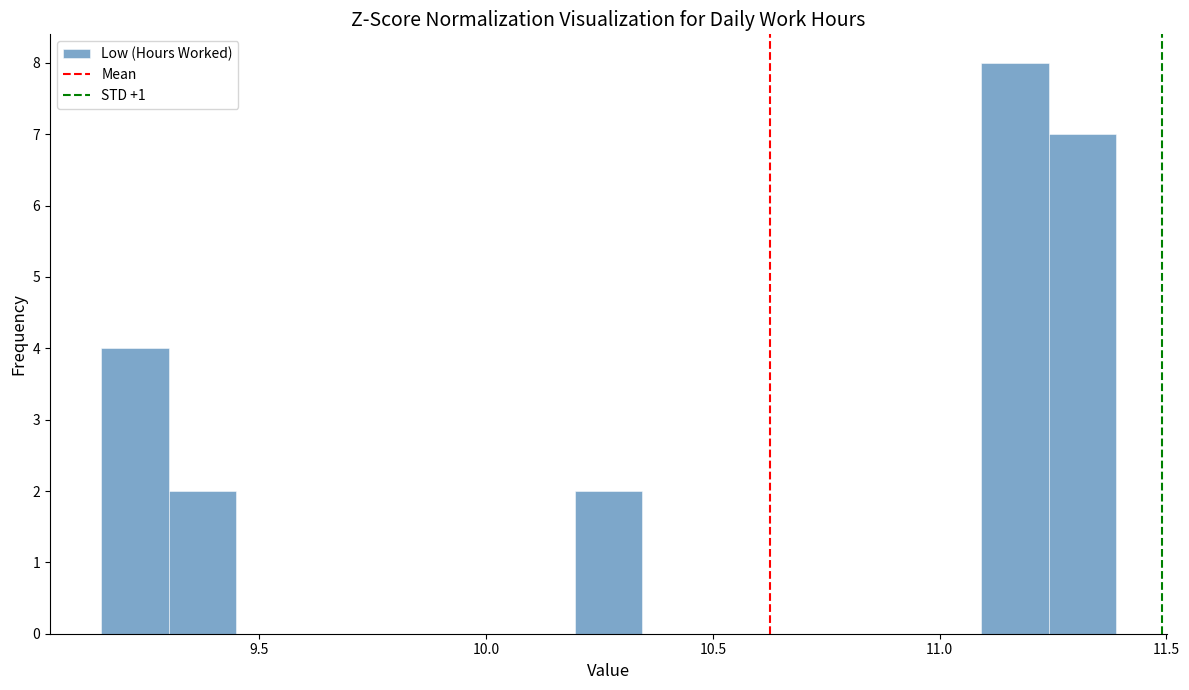

Read against the x-axis, roughly where is the centre of the tallest bar?

11.15